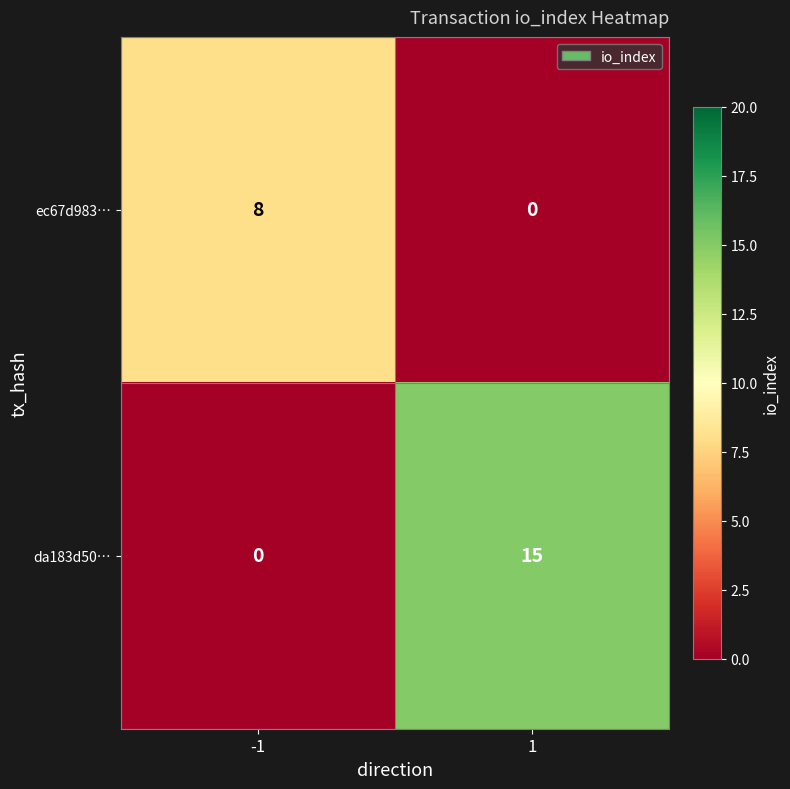

Reading left to right, transcribe all the data shown in this chart.

ec67d983…: 8	0
da183d50…: 0	15